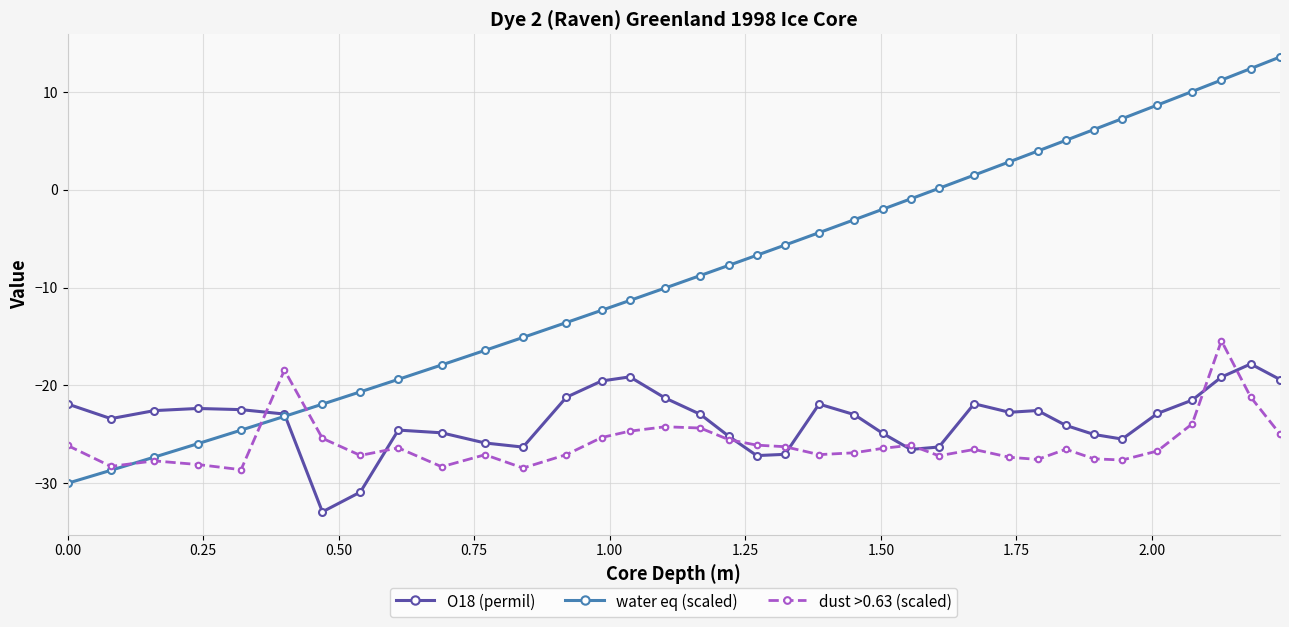

Which series has the largest total across all categories?

water eq (scaled)